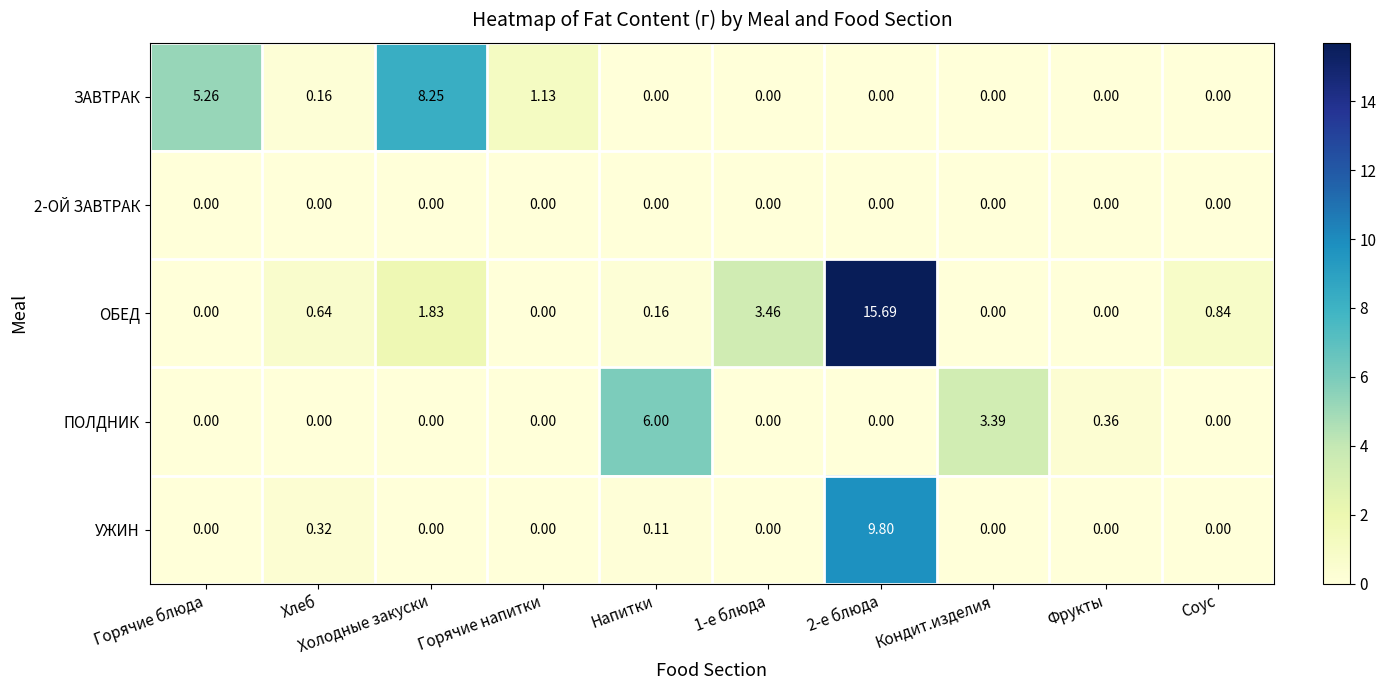

At which category is the sum across all series the highest?

2-е блюда